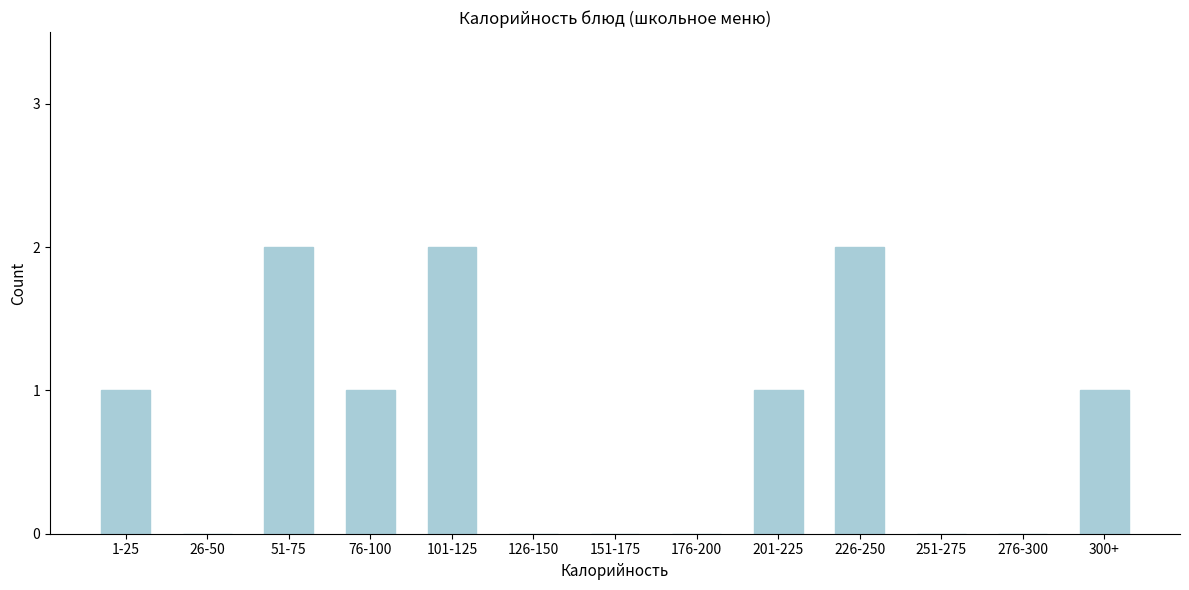

Reading left to right, extract all data points from this chart.

1-25=1	26-50=0	51-75=2	76-100=1	101-125=2	126-150=0	151-175=0	176-200=0	201-225=1	226-250=2	251-275=0	276-300=0	300+=1